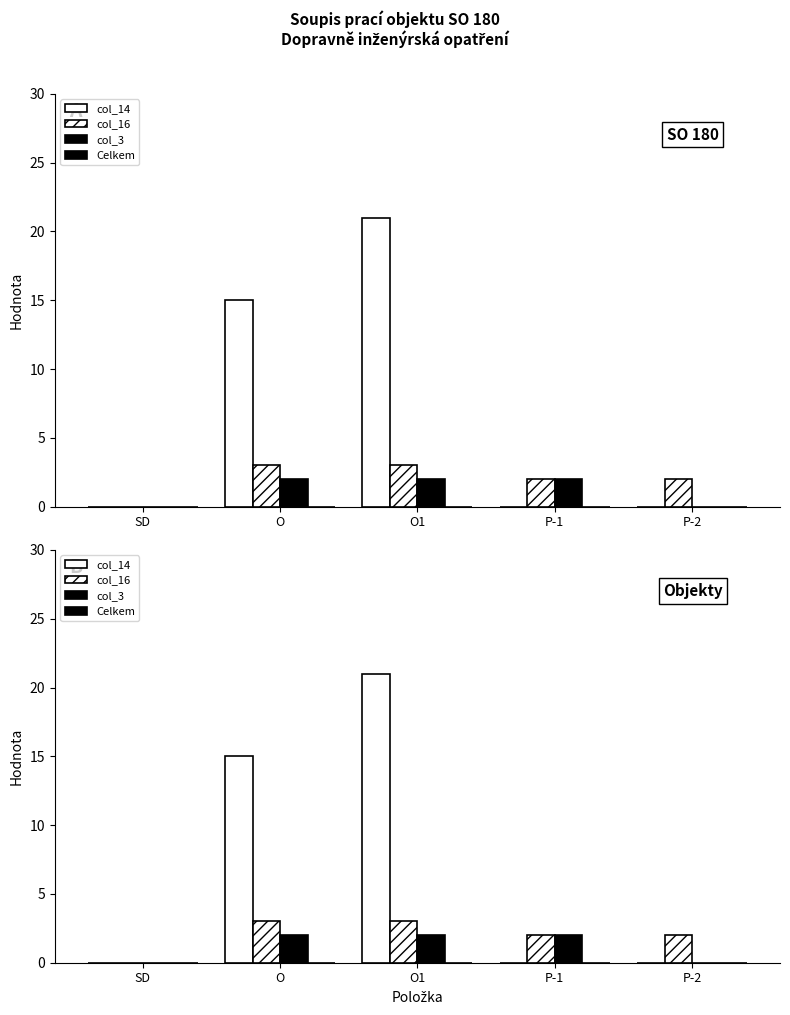

How many values in the col_16 series are below 2?

1